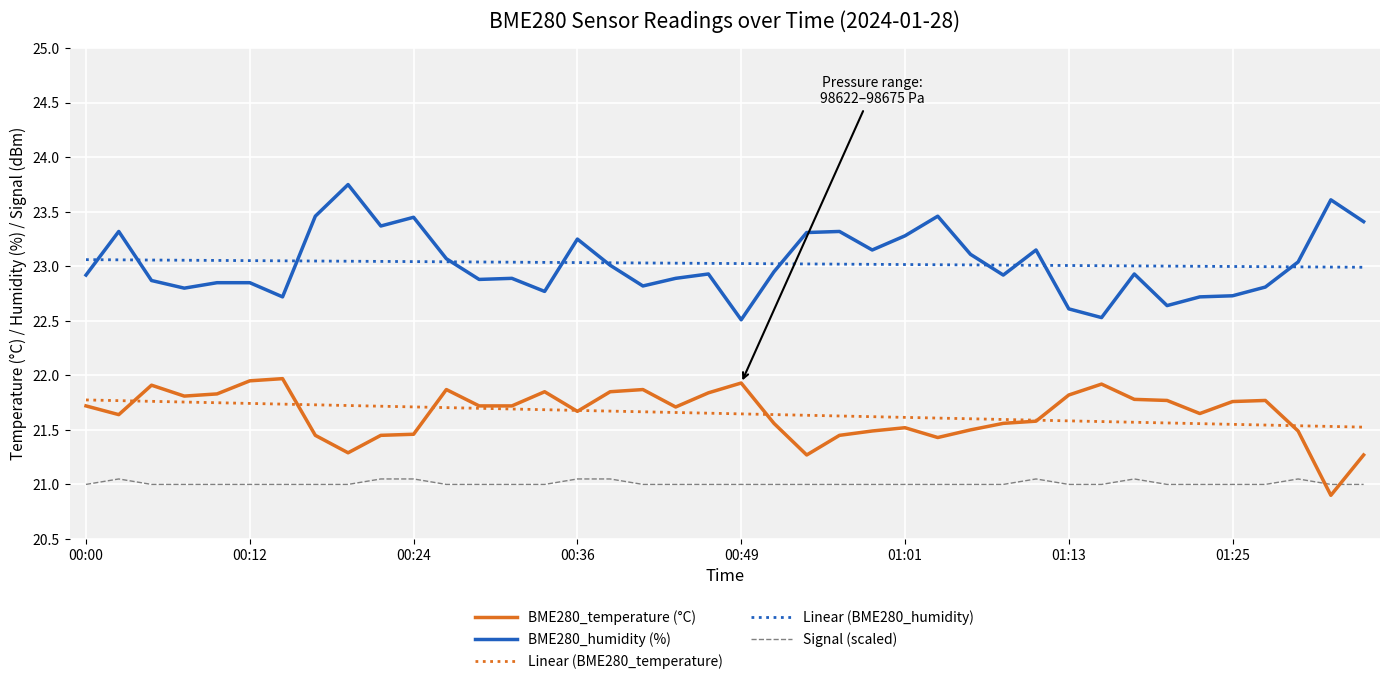

True or false: Linear (BME280_humidity) and Linear (BME280_temperature) intersect in this chart.

False